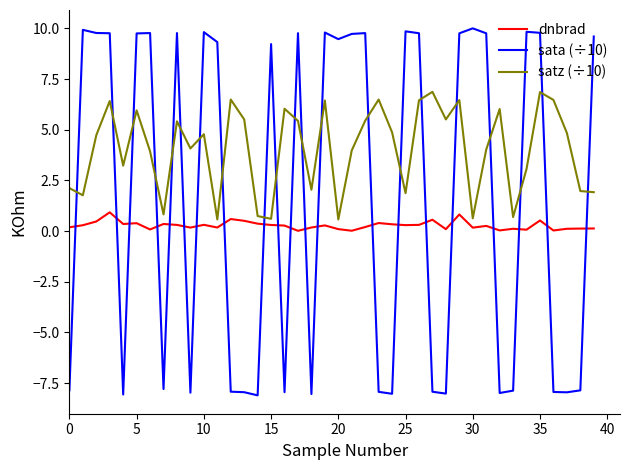

True or false: dnbrad and sata (÷10) intersect in this chart.

True